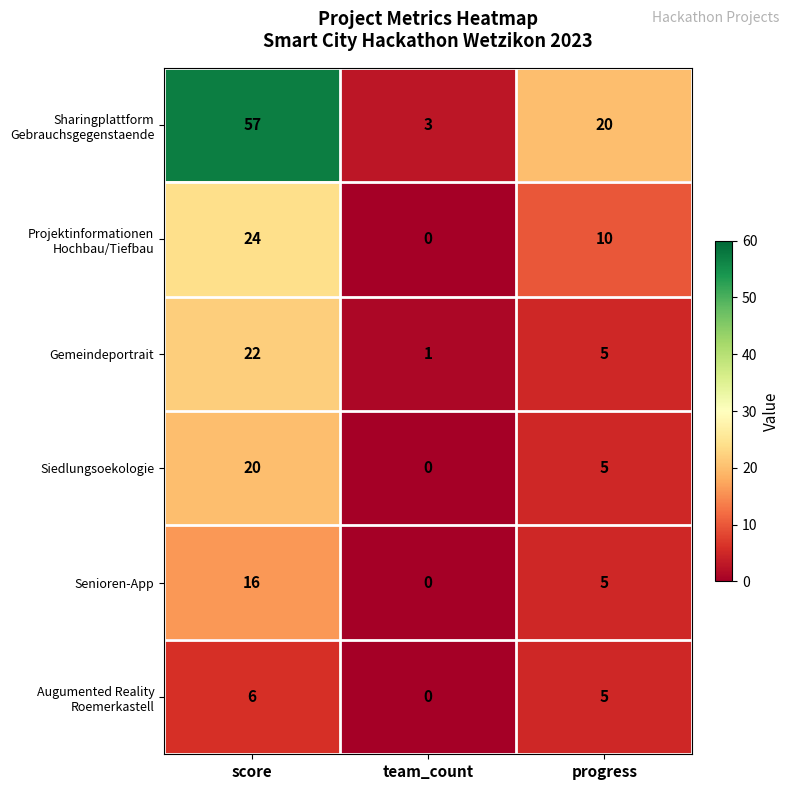

Which label corresponds to the smallest value in the chart?

team_count